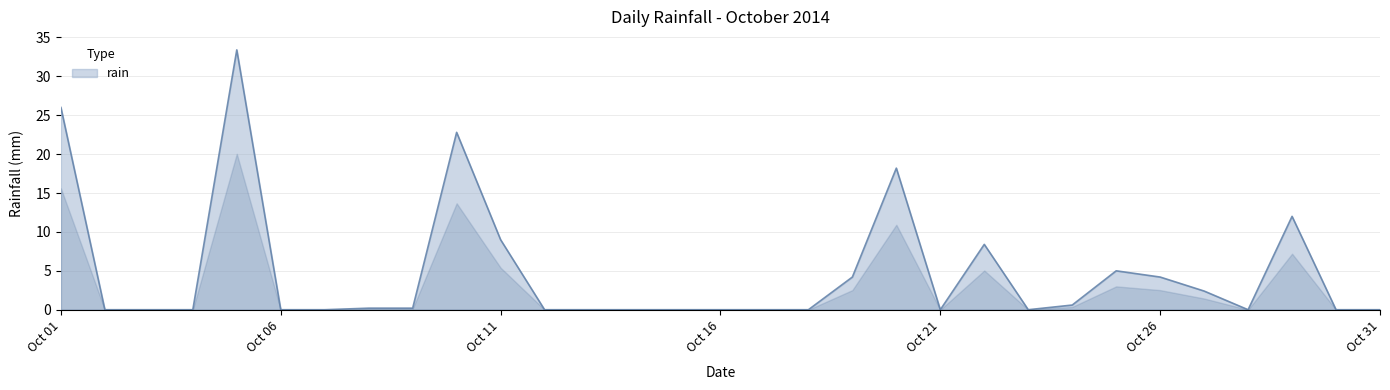

What is the sum of all values?

146.6